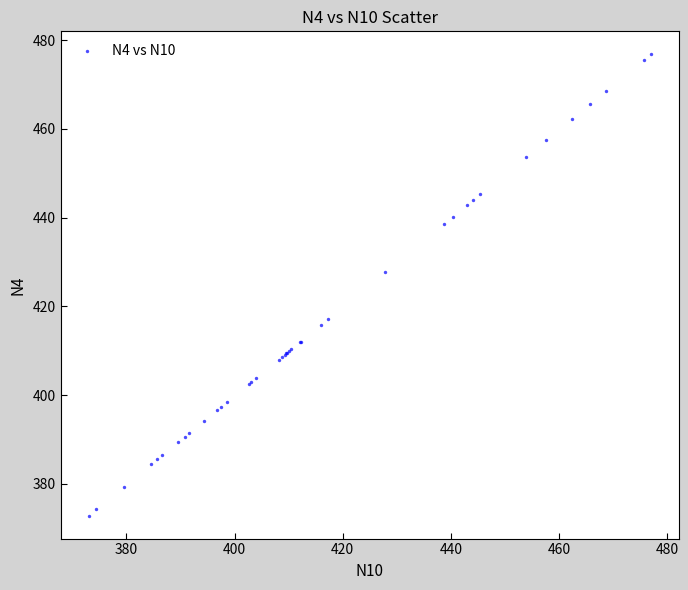

What Y value in the scatter plot is closest to 424?

427.8